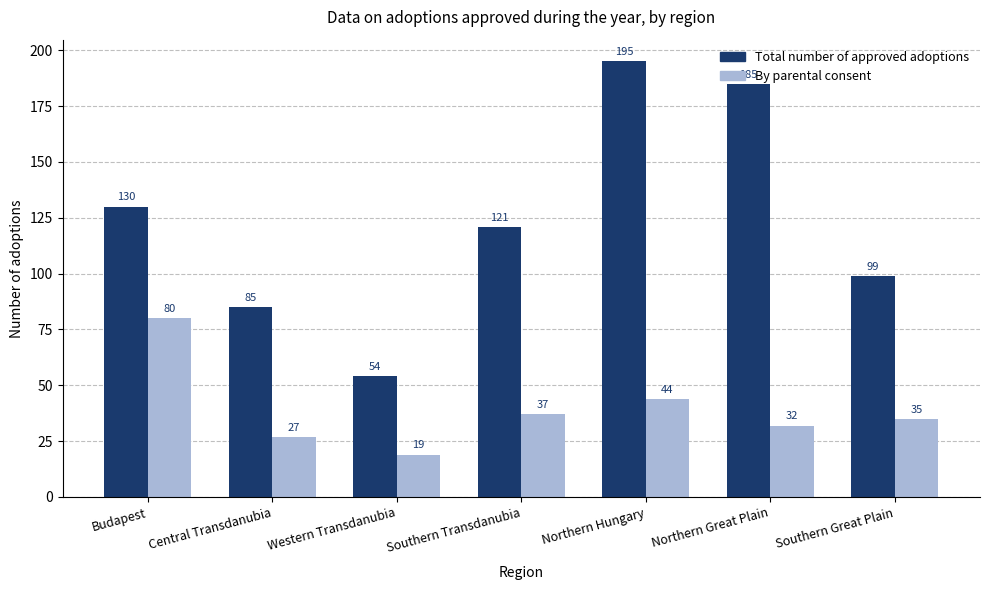

What are all the series names shown in the legend?

Total number of approved adoptions, By parental consent